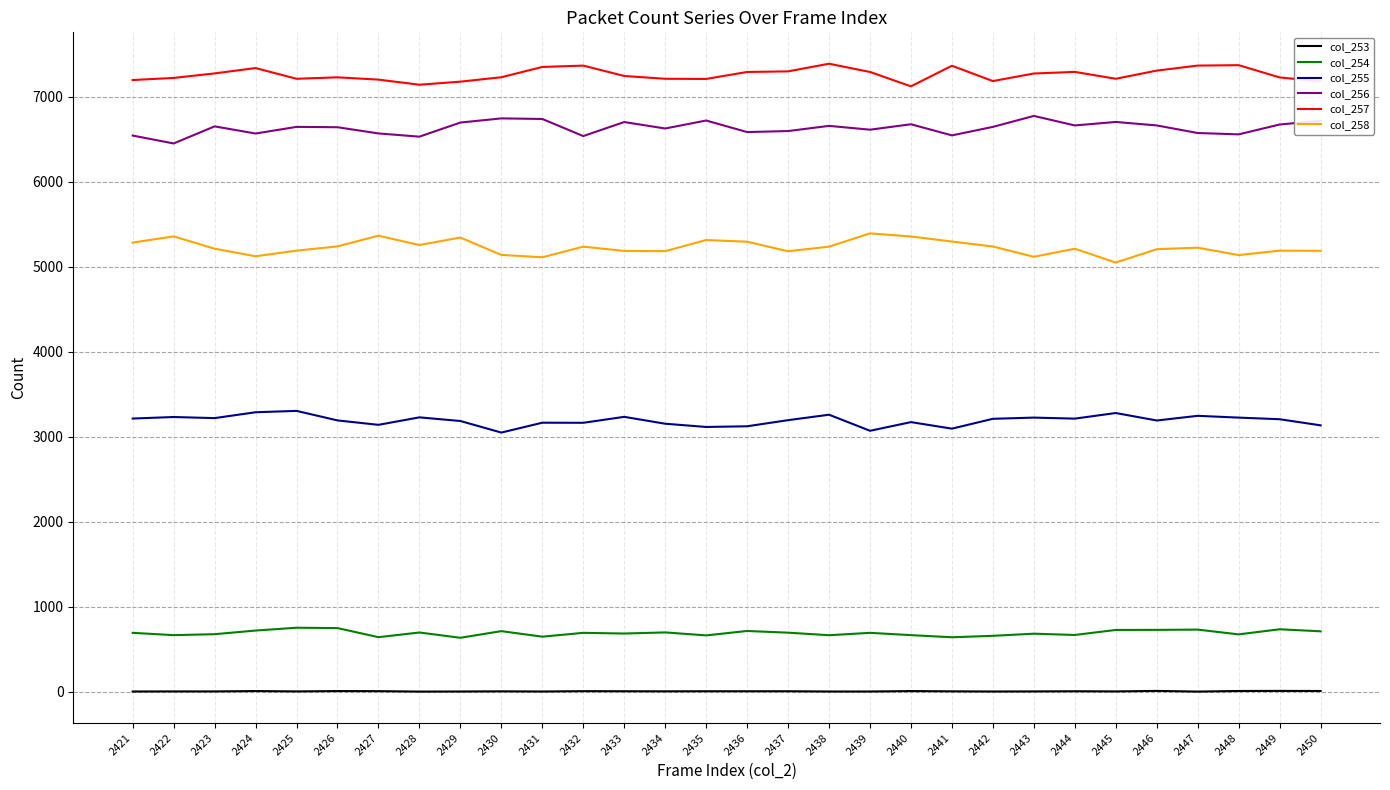

What is the difference between the maximum and minimum values in the col_258 series?

343